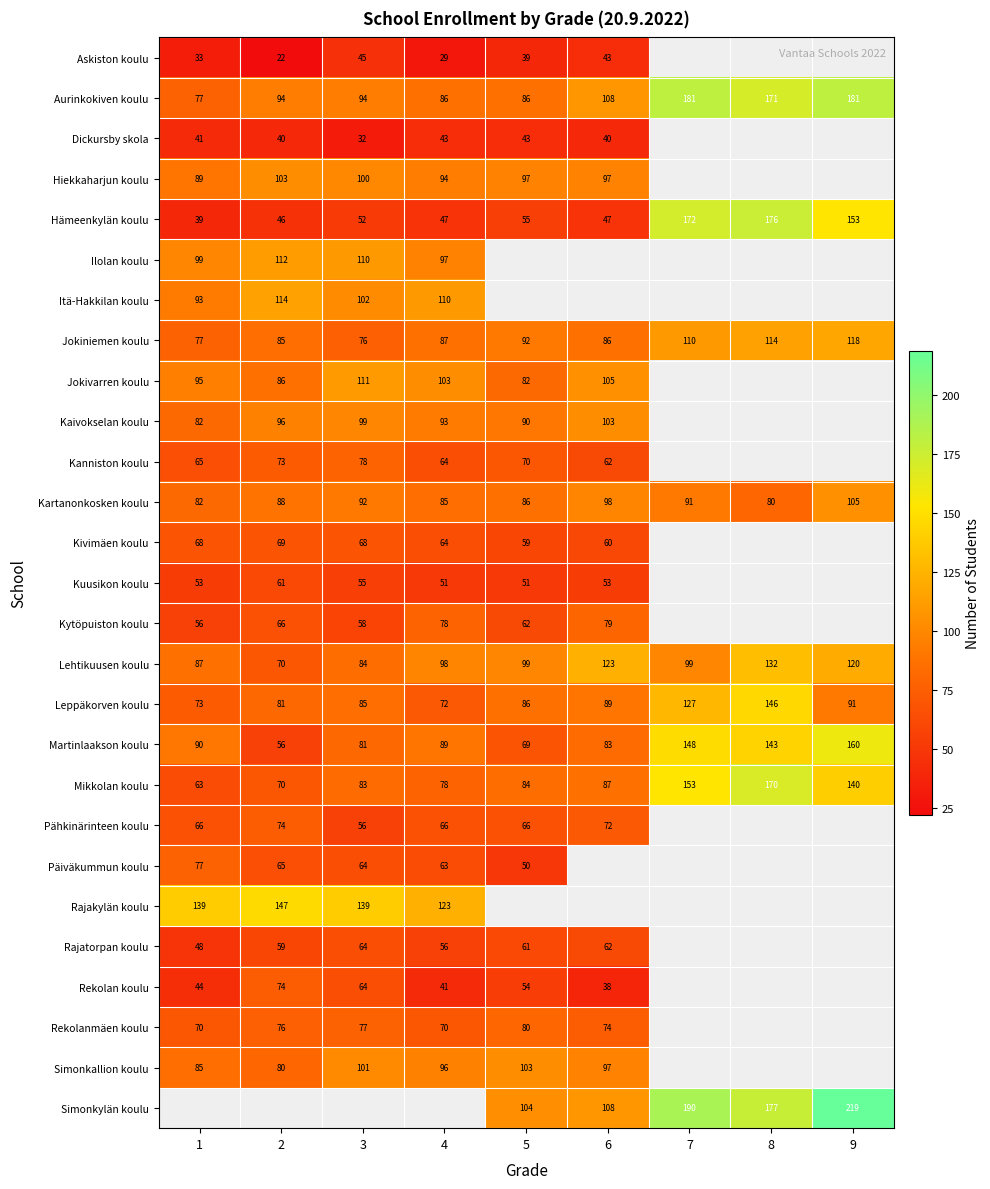

Rank the categories by Mikkolan koulu value from highest to lowest.

8, 7, 9, 6, 5, 3, 4, 2, 1